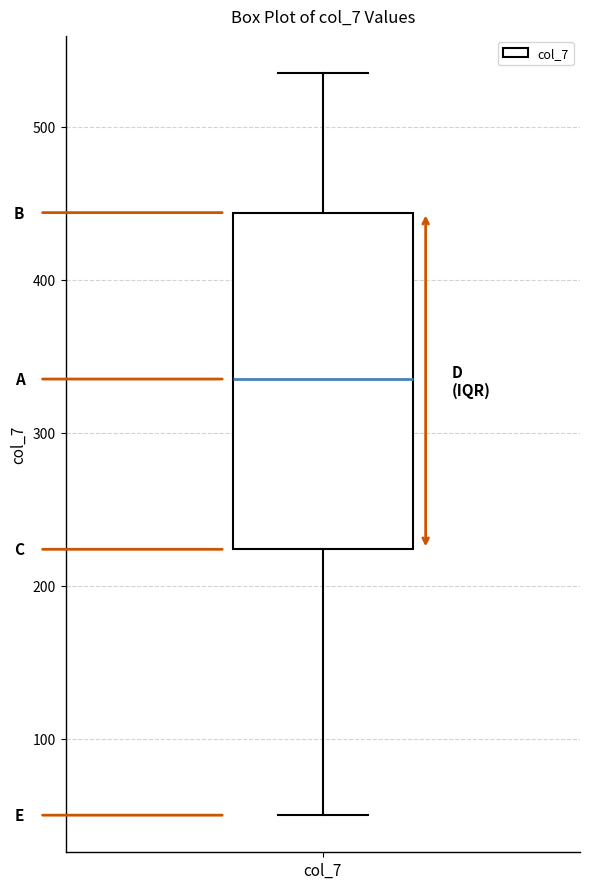

Read this box plot against the y-axis: the position of the median line, the range covered by the box, and the ends of both whiskers. The values are not printed on the chart, so give them approximately, as read against the axis.

median 340, box 220 to 440, whiskers 50 to 540